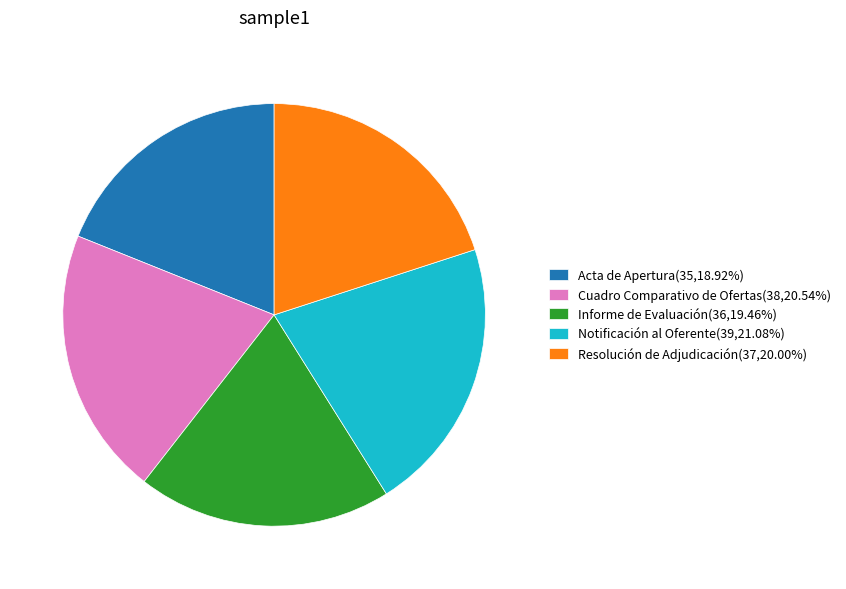

Combined, do Informe de Evaluación and Notificación al Oferente account for over 50%?

No